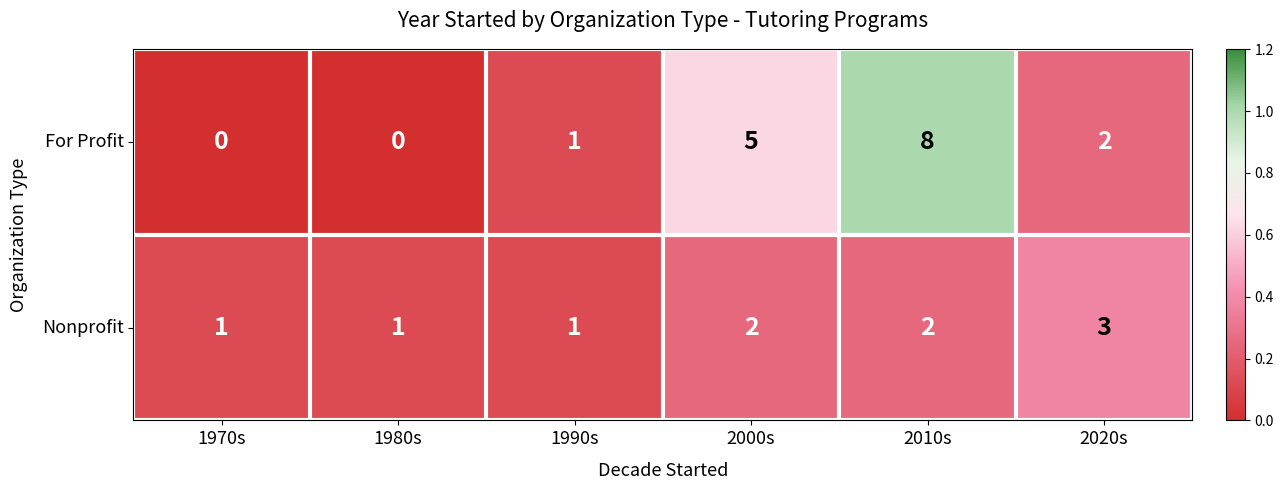

What is the difference between the highest and lowest values at 2020s?

1